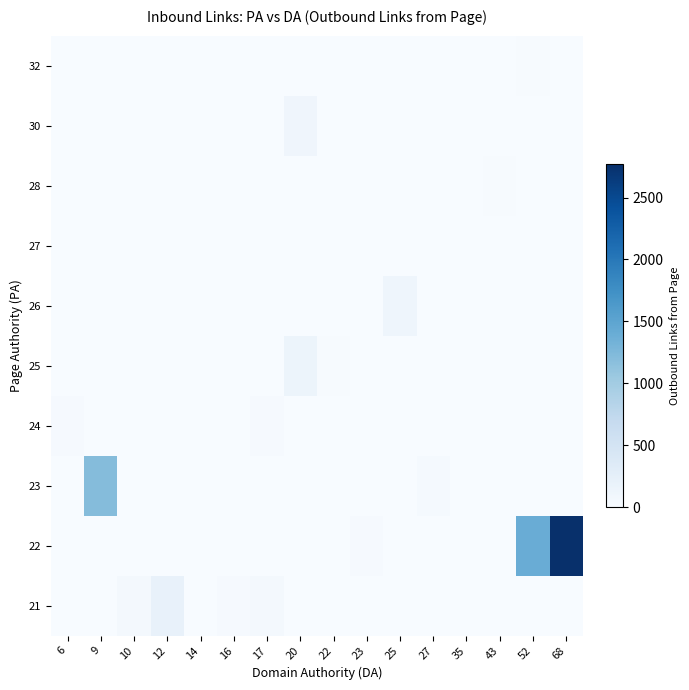

How many categories are shown in the chart?

16